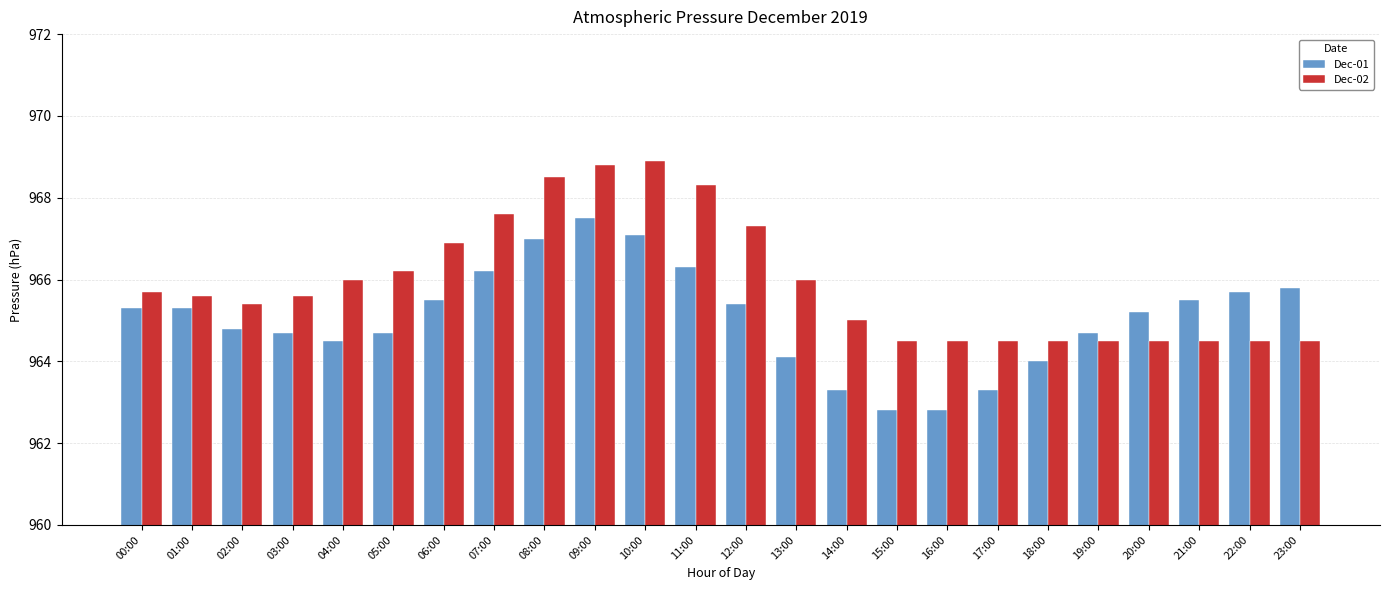

Which series changed the most between 04:00 and 10:00?

Dec-02